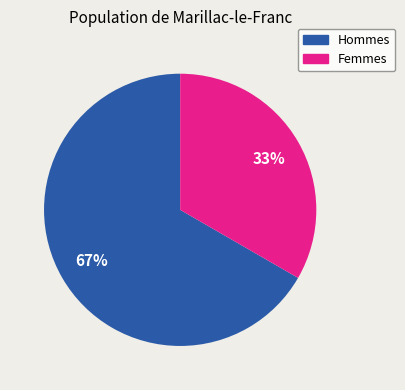

To the nearest percent, what is the average slice percentage?

50%